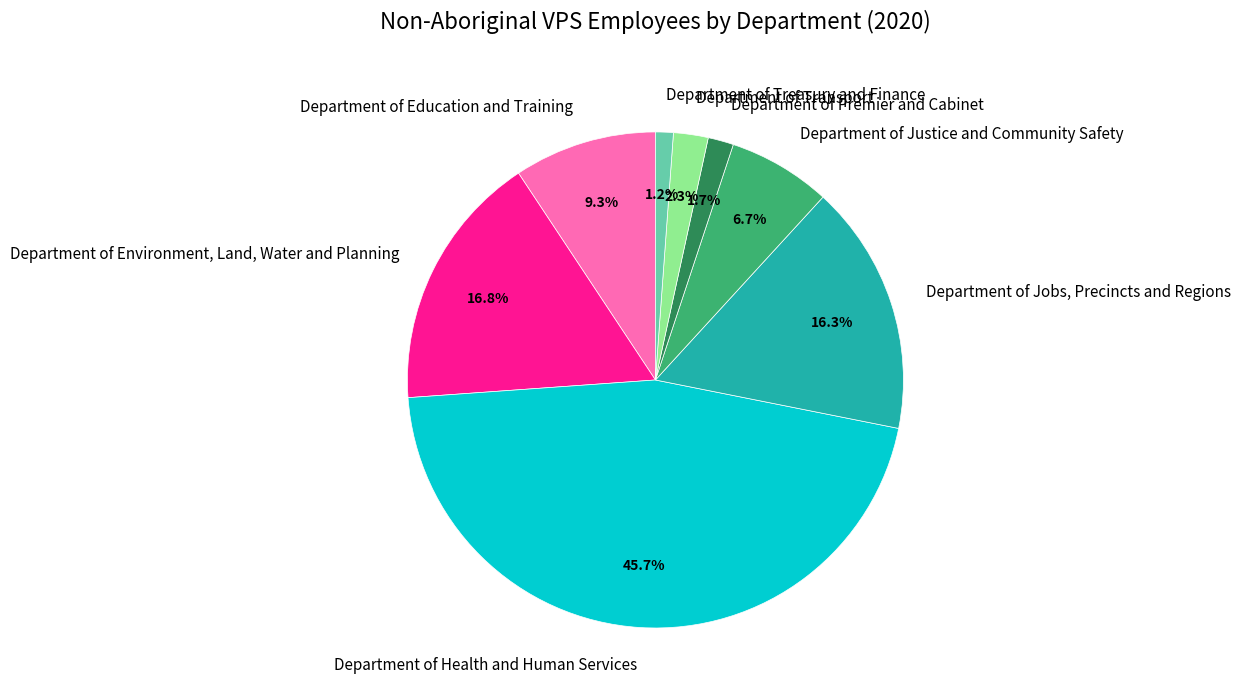

To the nearest percent, what is the combined percentage of Department of Justice and Community Safety and Department of Environment, Land, Water and Planning?

24%